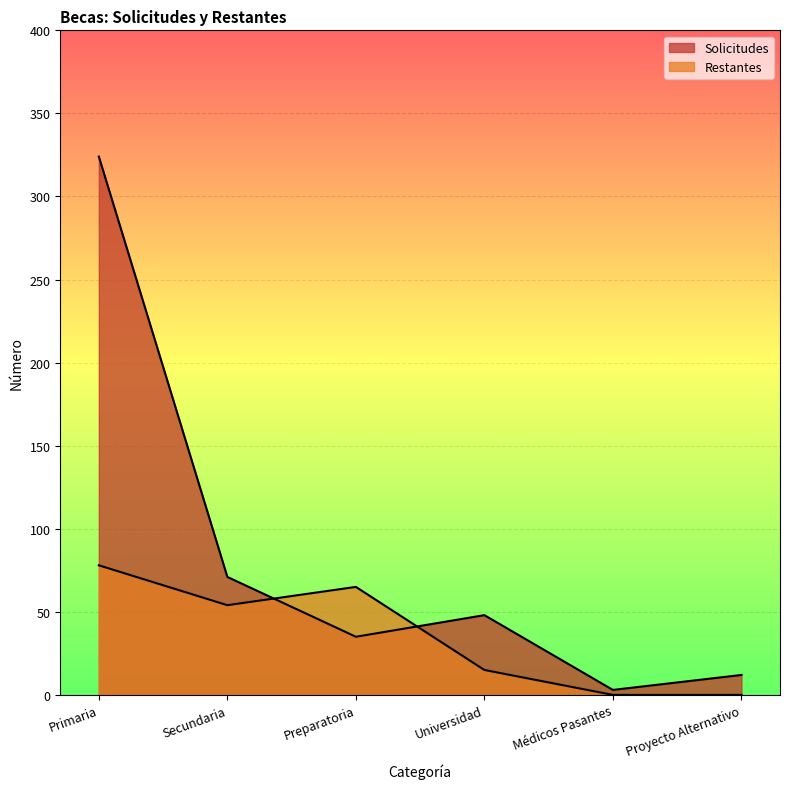

At which category does Restantes reach its first local valley?

Secundaria